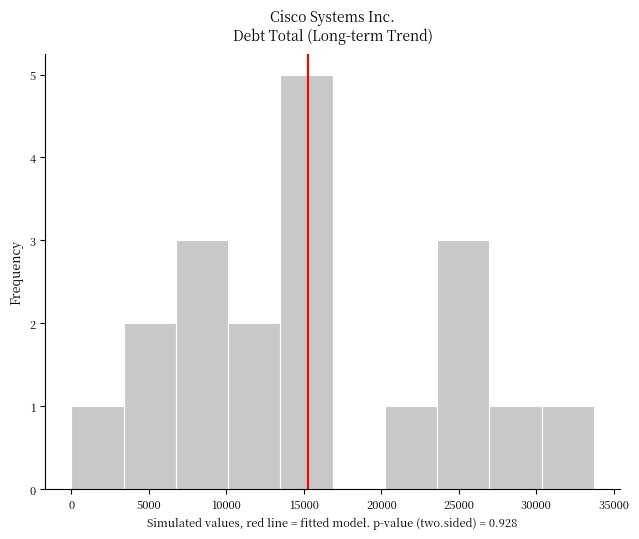

Reading left to right, transcribe this chart: for each bar, give the range it covers on the x-axis and its height. Neither the bar edges nor the heights are printed on the chart, so give them approximately, as read against the axes.

0 to 3500: 1
3500 to 6500: 2
6500 to 10000: 3
10000 to 13500: 2
13500 to 17000: 5
17000 to 20000: 0
20000 to 23500: 1
23500 to 27000: 3
27000 to 30500: 1
30500 to 33500: 1